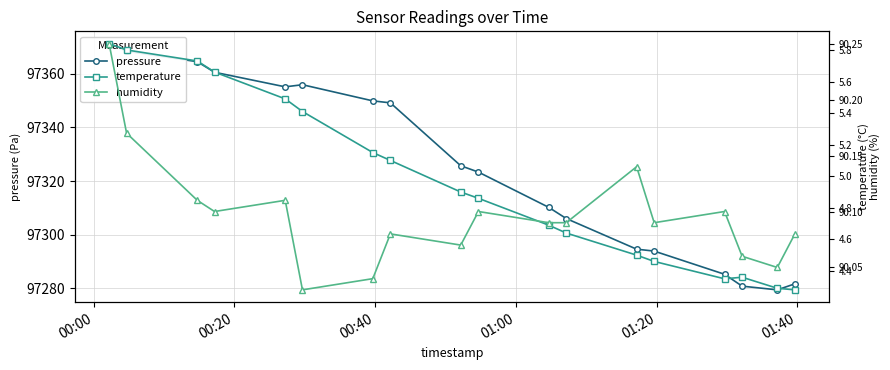

True or false: humidity has more than 2 points higher than both neighbors.

True